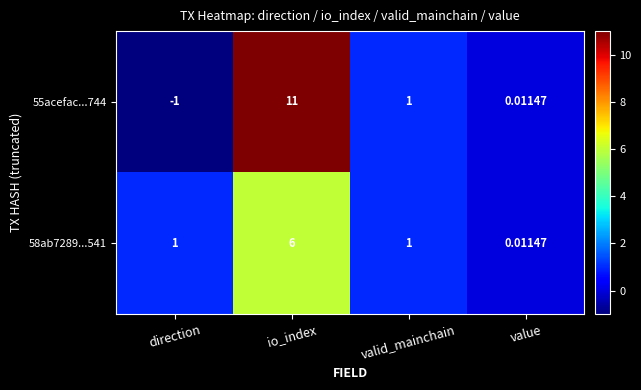

At how many categories does at least one series exceed 8?

1